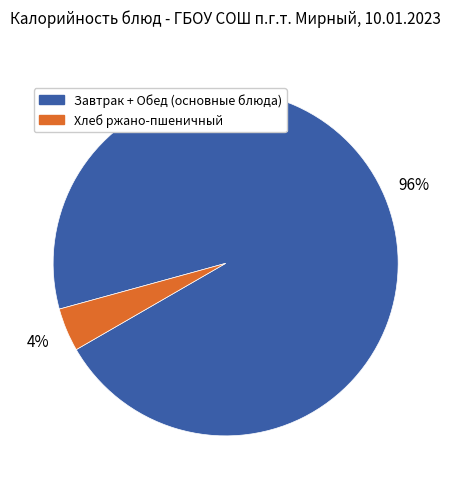

To the nearest percent, what is the difference between the largest and smallest slice percentages?

92%